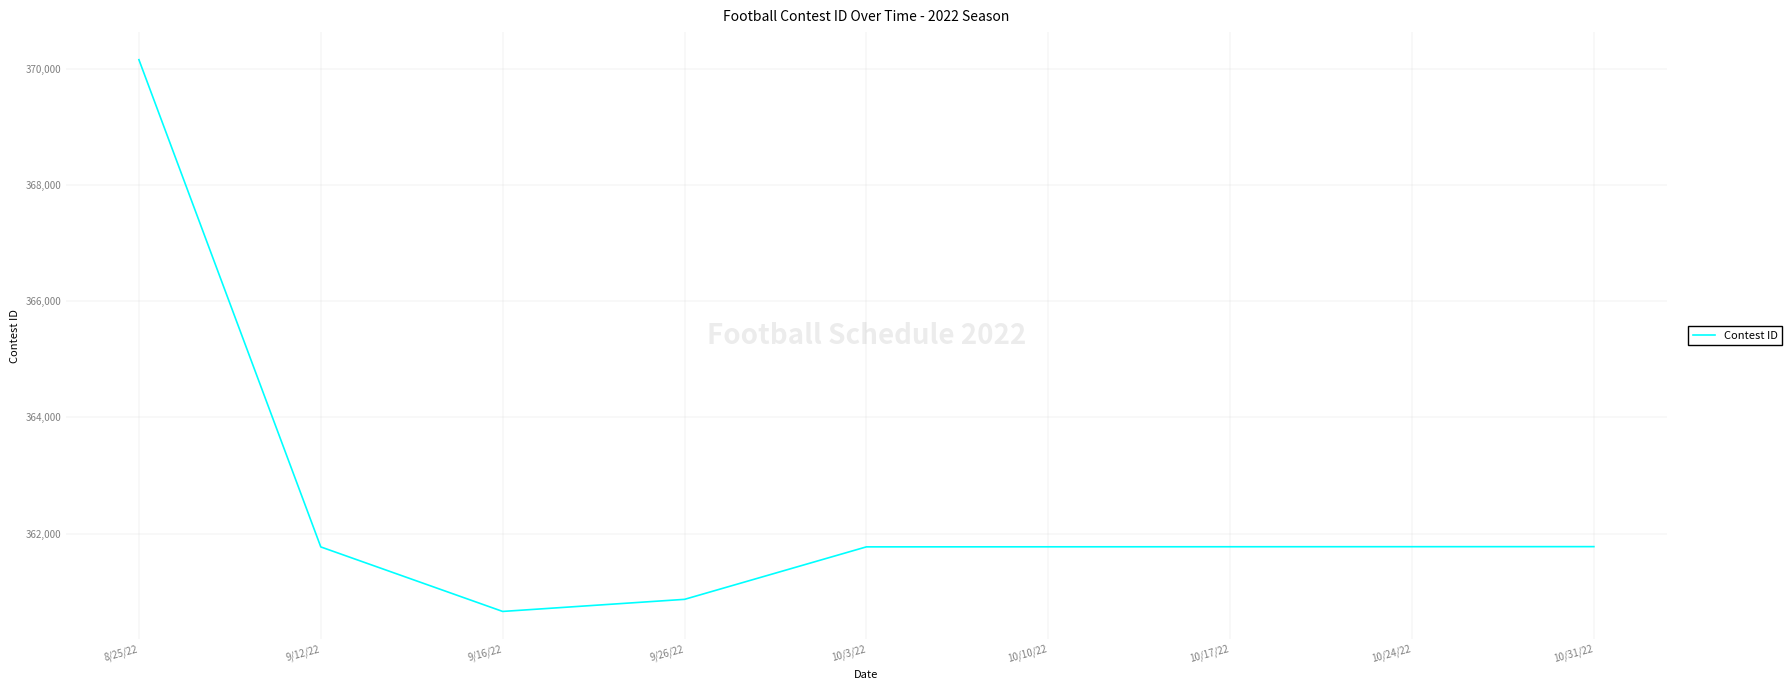

Approximately how many times larger is the value at 10/10/22 compared to 10/31/22?

1.0